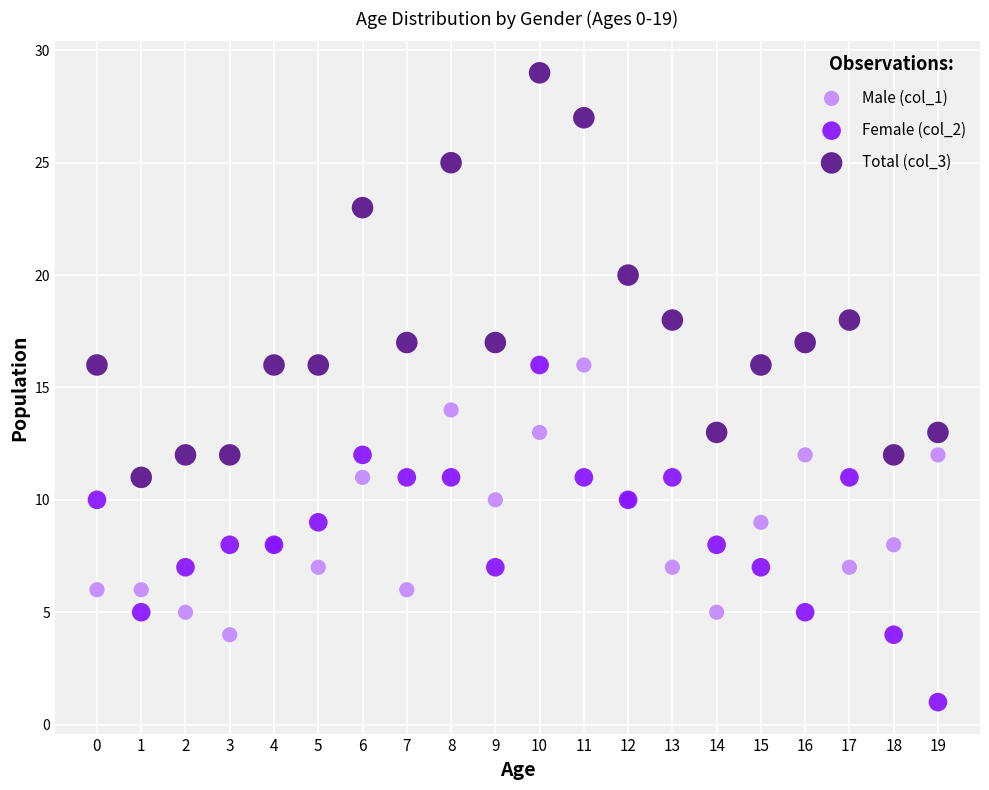

Which series reaches the minimum Y coordinate?

Female (col_2)